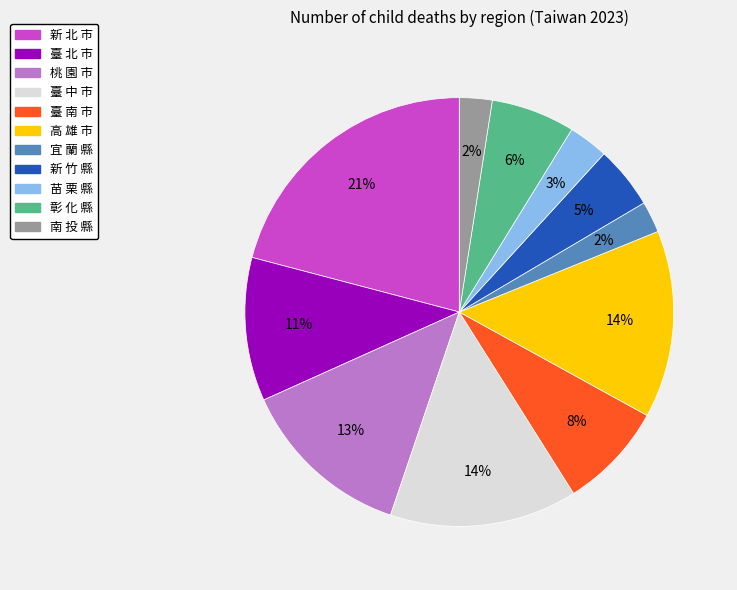

Do 新 竹 縣 and 臺 北 市 together represent more than half of the pie?

No